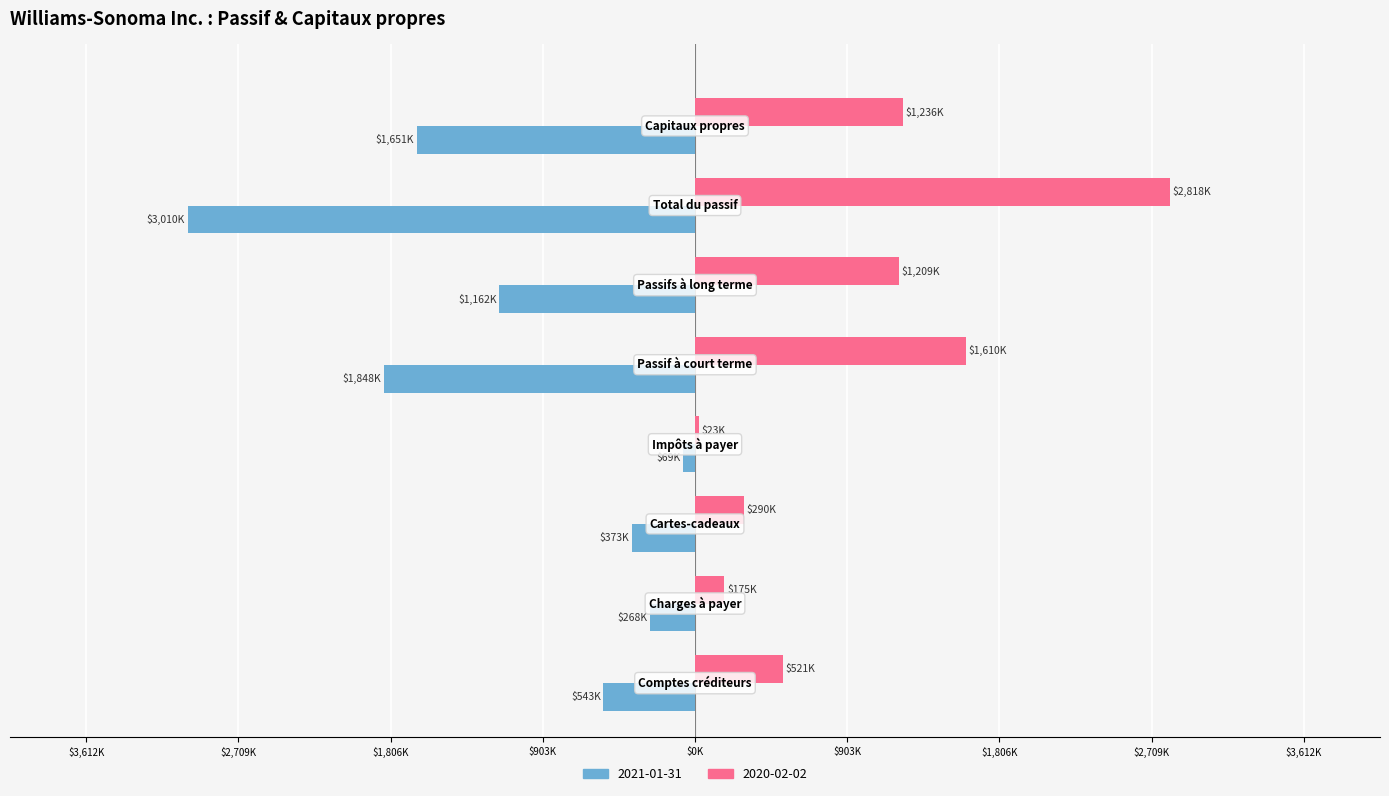

What are all the series names shown in the legend?

2021-01-31, 2020-02-02